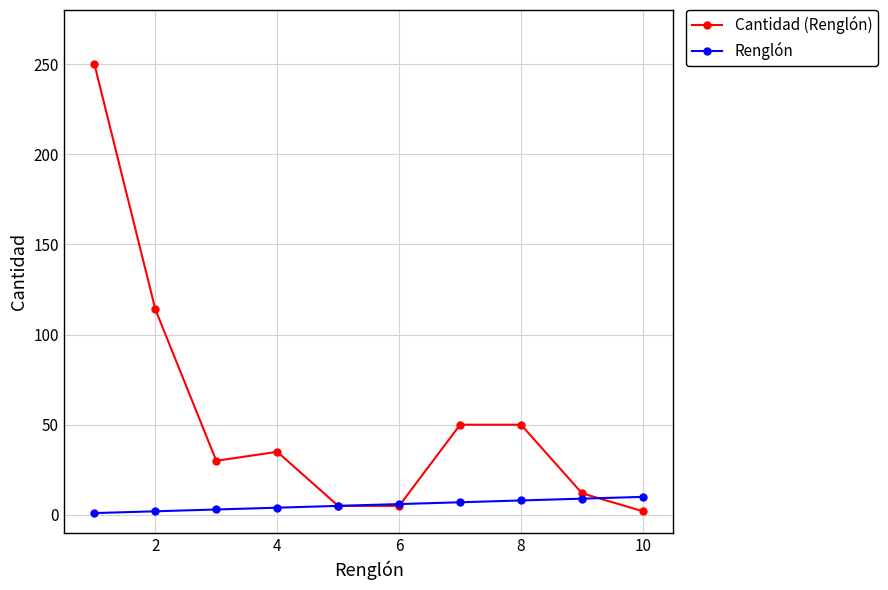

List the series in order of their peak value, highest first.

Cantidad (Renglón), Renglón